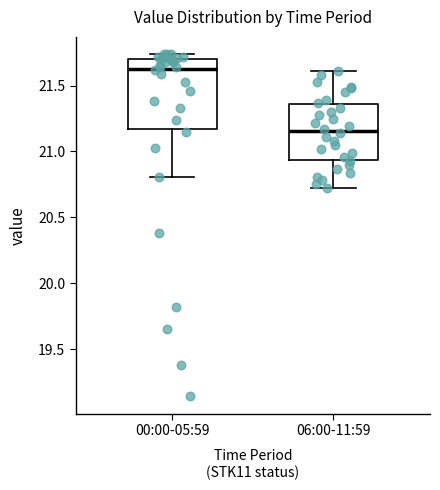

Reading left to right, transcribe this box plot: for each box, give where its median line is, the range the box spans, and where its two whiskers end, as read against the y-axis. The values are not printed on the chart, so give them approximately, as read against the axis.

00:00-05:59: median 21.65, box 21.15 to 21.70, whiskers 20.80 to 21.75
06:00-11:59: median 21.15, box 20.95 to 21.35, whiskers 20.70 to 21.60